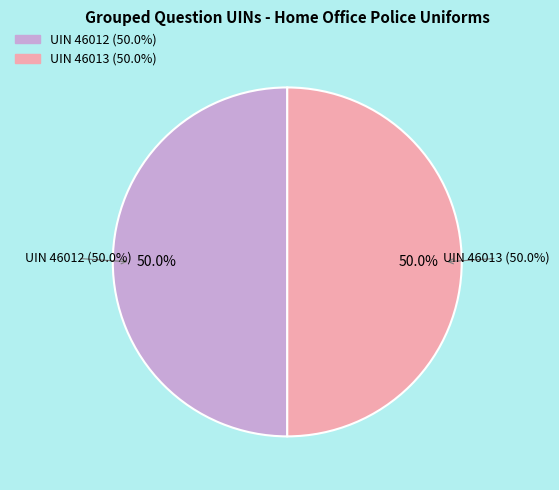

To the nearest percent, what portion does 46013 represent?

50%